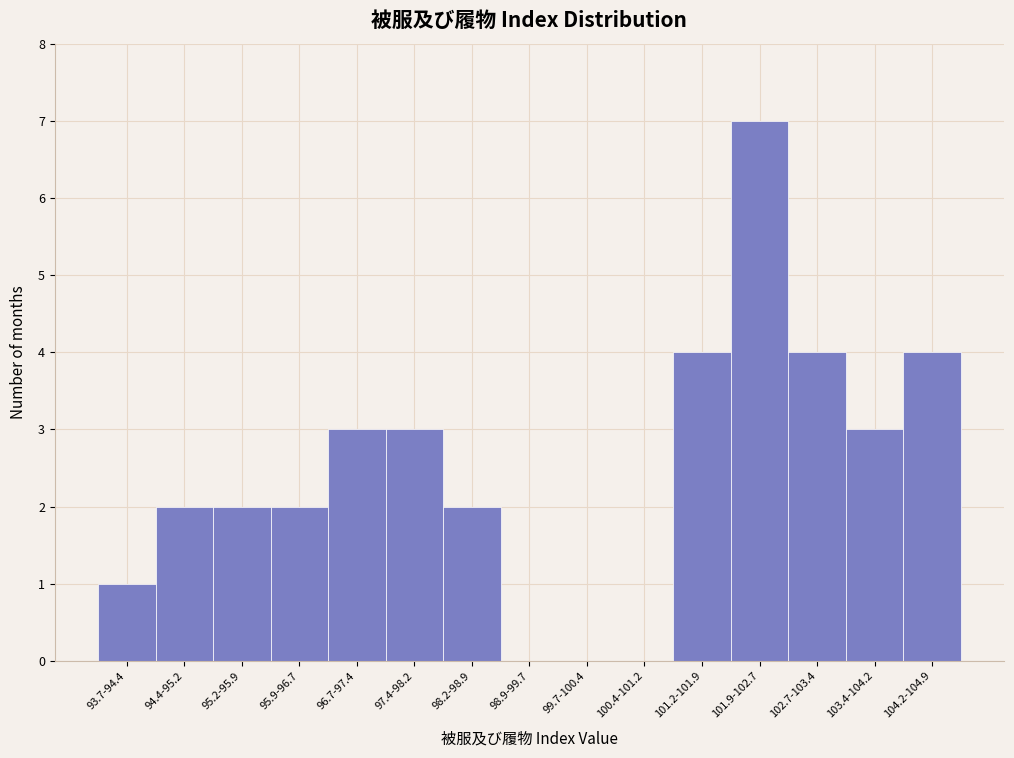

Reading left to right, transcribe all the data shown in this chart.

93.7-94.4=1	94.4-95.2=2	95.2-95.9=2	95.9-96.7=2	96.7-97.4=3	97.4-98.2=3	98.2-98.9=2	98.9-99.7=0	99.7-100.4=0	100.4-101.2=0	101.2-101.9=4	101.9-102.7=7	102.7-103.4=4	103.4-104.2=3	104.2-104.9=4